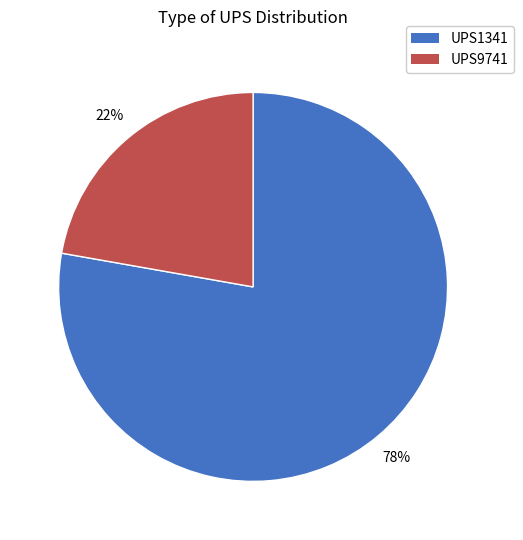

Combined, do UPS9741 and UPS1341 account for over 50%?

Yes